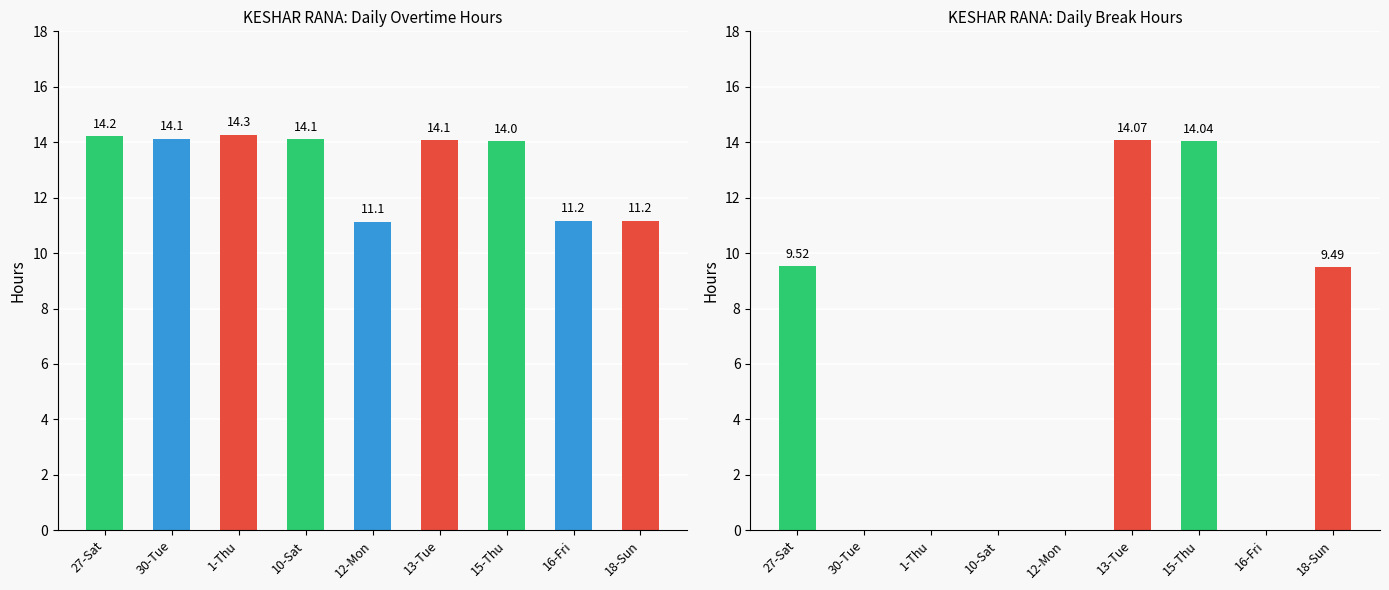

What is the total value across all series at 18-Sun?

20.6